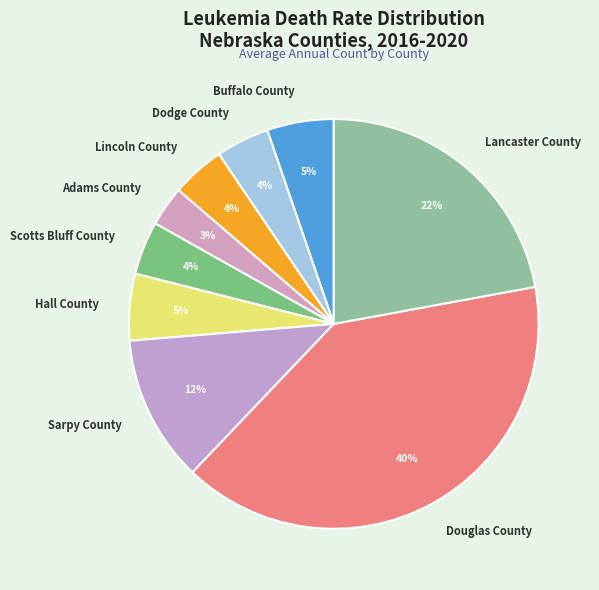

What is the smallest slice in the pie chart?

Adams County